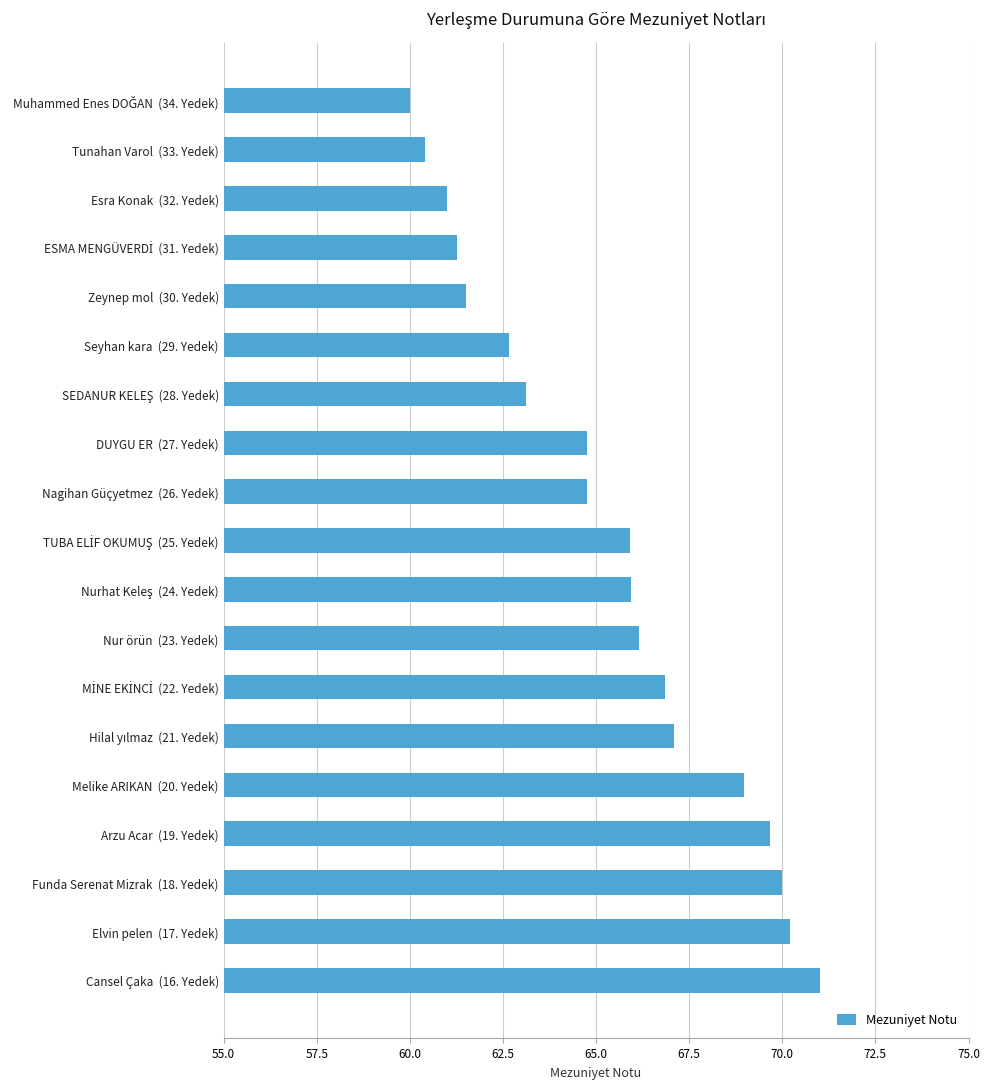

How many values exceed 65?

10